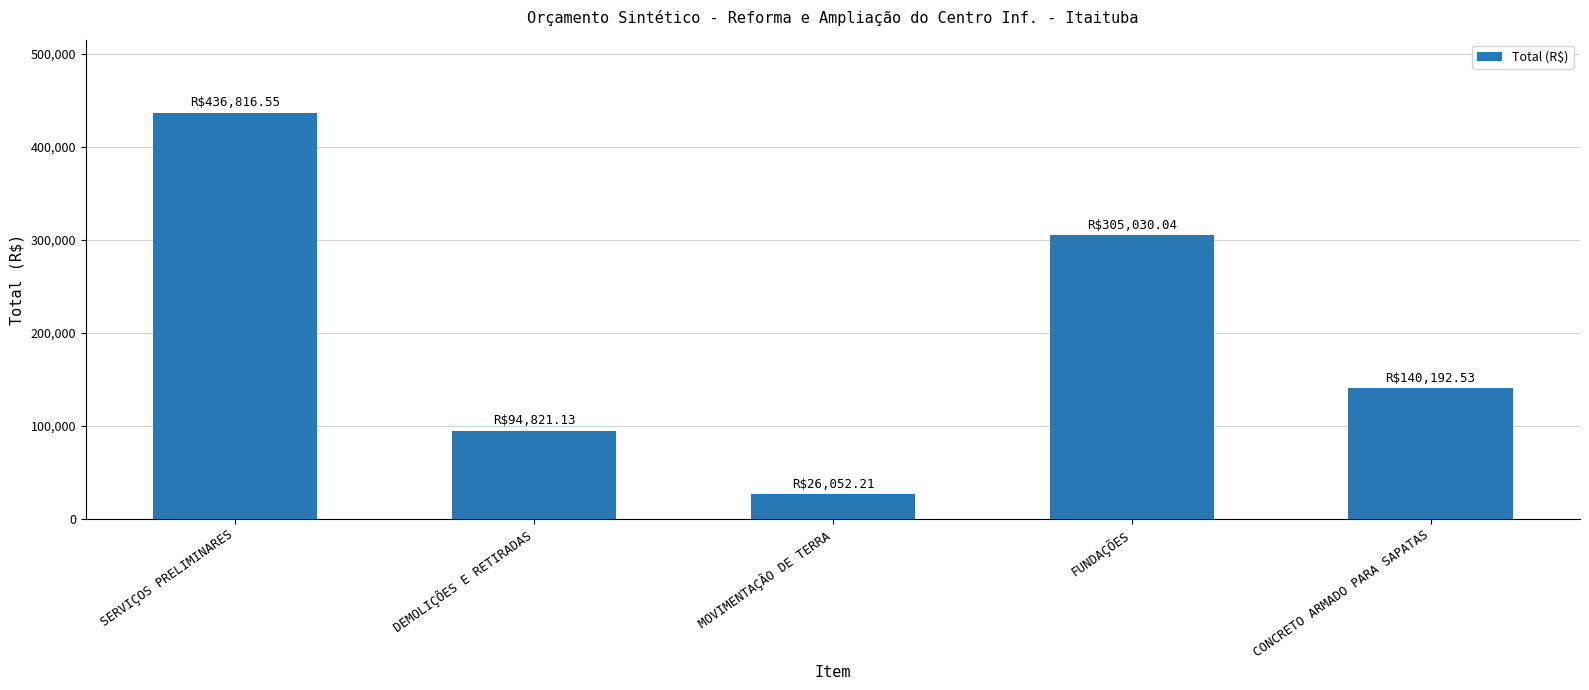

How many values are below 140192?

2